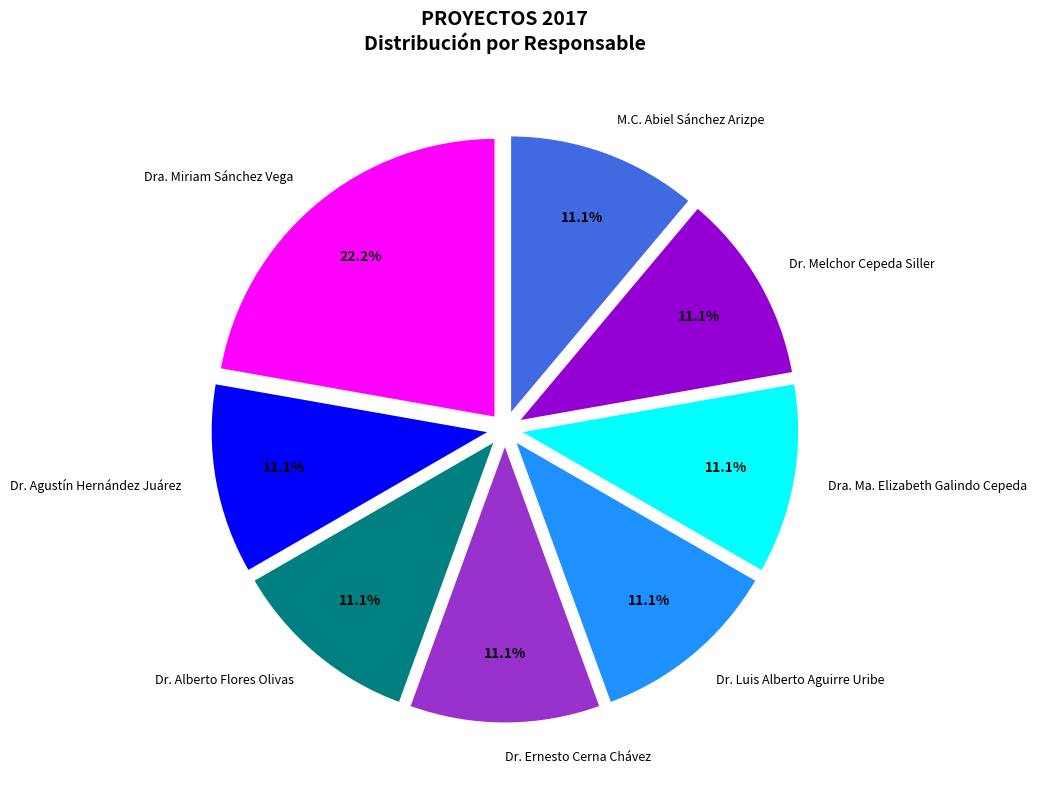

What is the ratio of the value at Dr. Melchor Cepeda Siller to the value at Dr. Luis Alberto Aguirre Uribe?

1.0